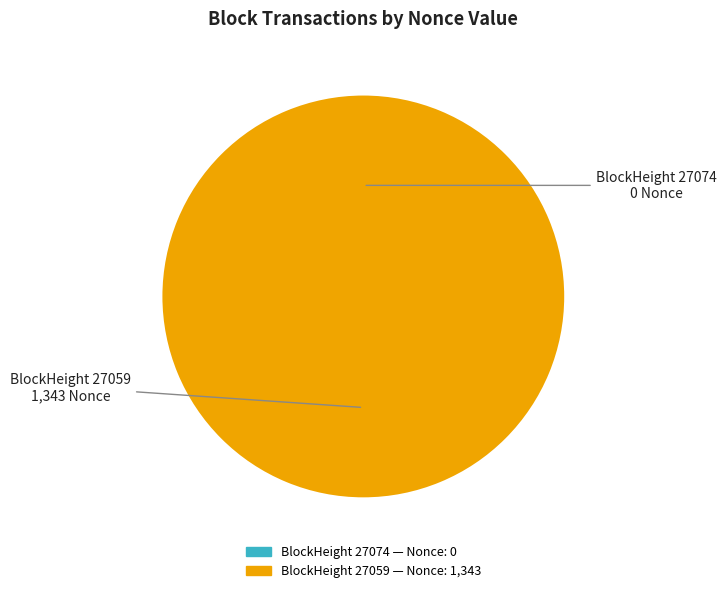

Do 27074 and 27059 together represent more than half of the pie?

Yes